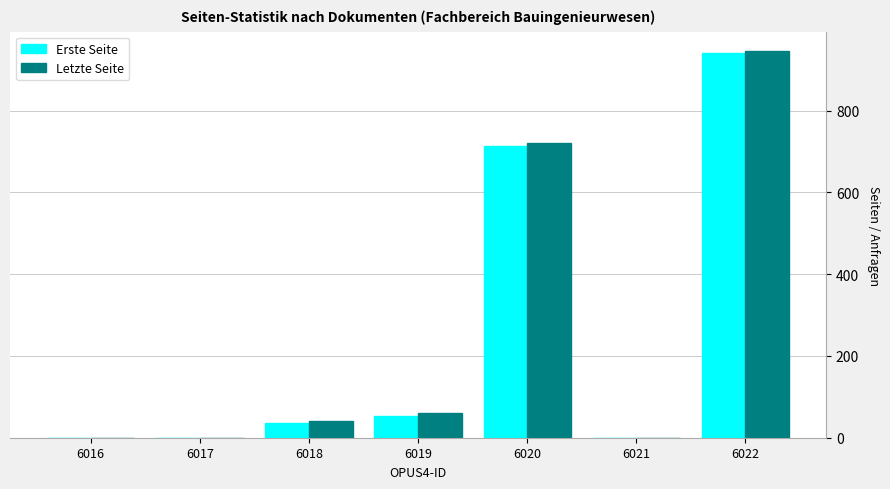

Reading left to right, transcribe all the data shown in this chart.

Erste Seite: 6016=0	6017=0	6018=37	6019=54	6020=713	6021=0	6022=941
Letzte Seite: 6016=0	6017=0	6018=41	6019=60	6020=720	6021=0	6022=946